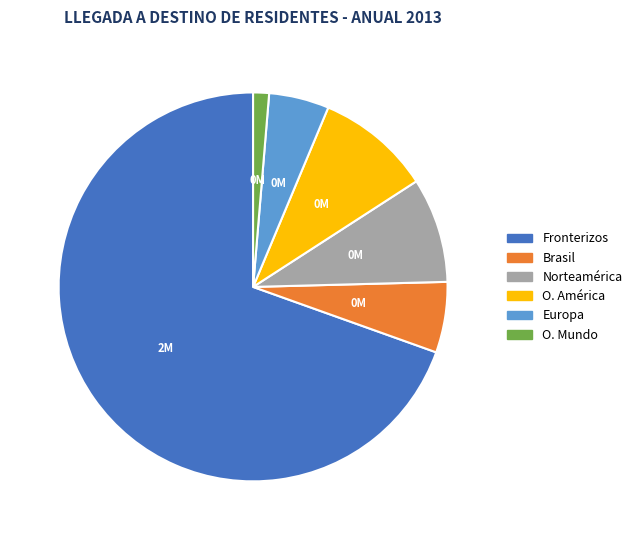

Is the sum of Brasil and Europa greater than half?

No